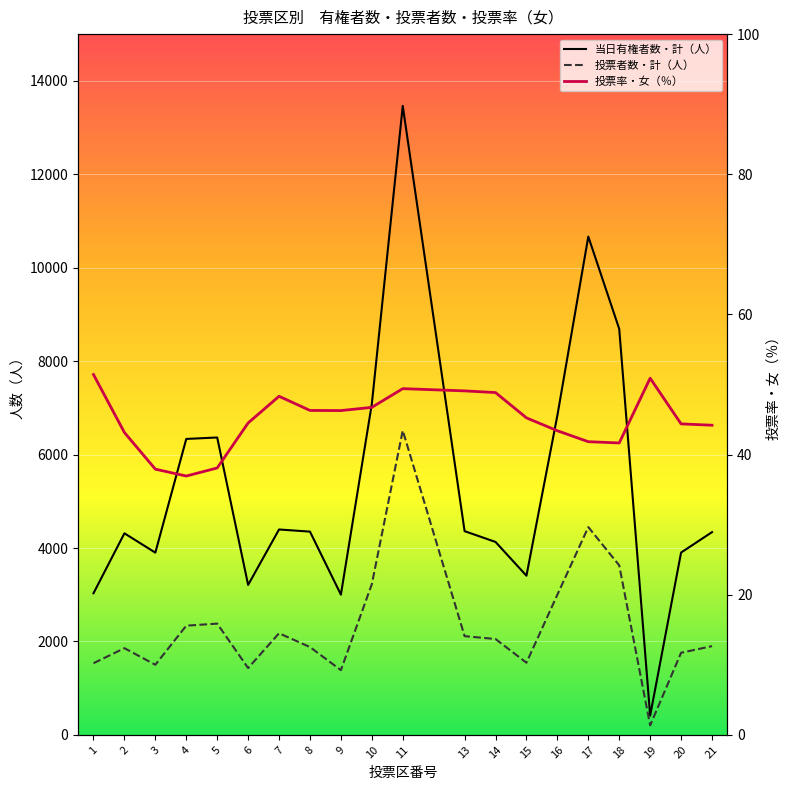

Reading left to right, list all the values displayed in this chart.

当日有権者数・計（人）: 1=3032.0	2=4315.0	3=3901.0	4=6335.0	5=6366.0	6=3210.0	7=4397.0	8=4351.0	9=3002.0	10=7083.0	11=13463.0	13=4361.0	14=4130.0	15=3407.0	16=6838.0	17=10666.0	18=8689.0	19=412.0	20=3903.0	21=4340.0
投票者数・計（人）: 1=1534.0	2=1856.0	3=1501.0	4=2338.0	5=2382.0	6=1430.0	7=2176.0	8=1880.0	9=1386.0	10=3226.0	11=6515.0	13=2114.0	14=2052.0	15=1545.0	16=3001.0	17=4448.0	18=3629.0	19=204.0	20=1758.0	21=1900.0
投票率・女（％）: 1=51.4	2=43.1	3=37.9	4=36.9	5=38.1	6=44.5	7=48.3	8=46.3	9=46.3	10=46.7	11=49.4	13=49.1	14=48.9	15=45.2	16=43.4	17=41.8	18=41.7	19=50.9	20=44.4	21=44.2